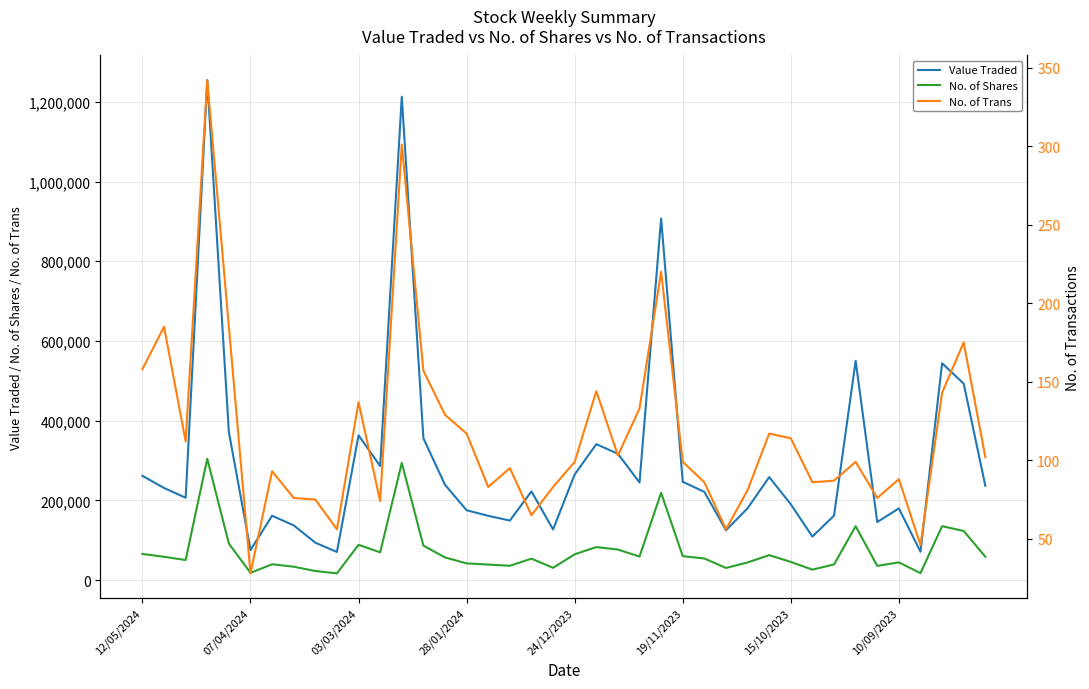

True or false: No. of Shares and Value Traded intersect in this chart.

False